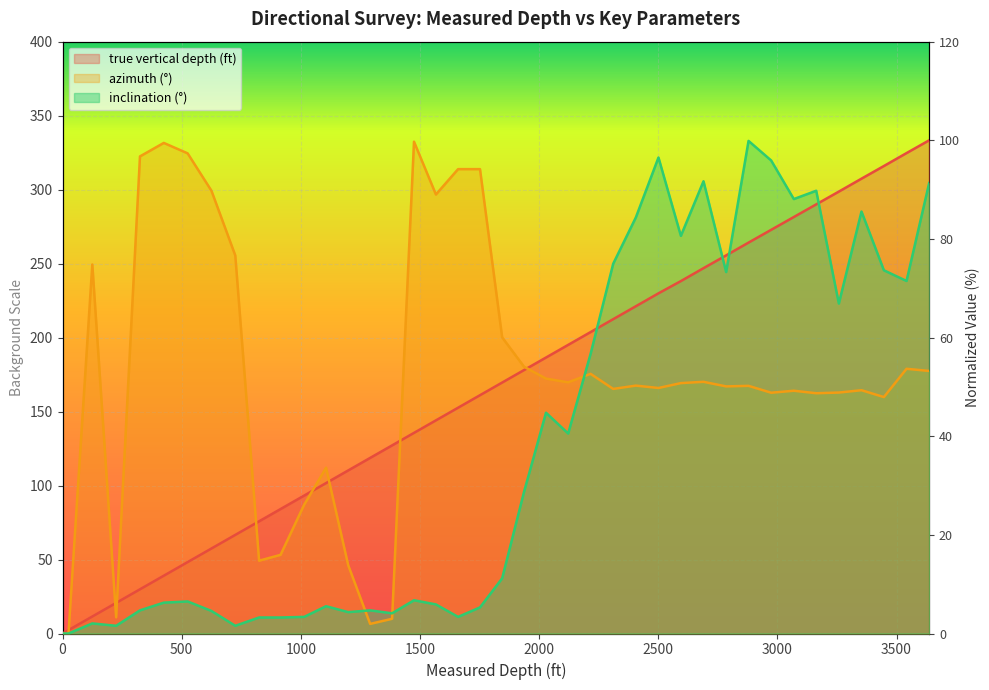

Which category has the highest value across all series?

3637